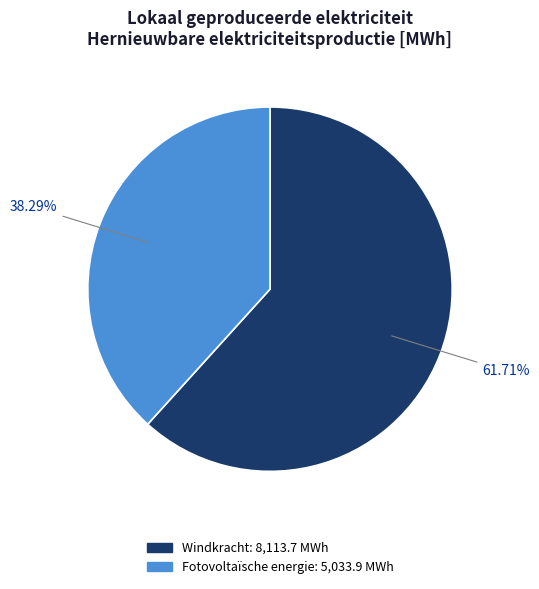

Which has a higher value, Windkracht or Fotovoltaïsche energie?

Windkracht